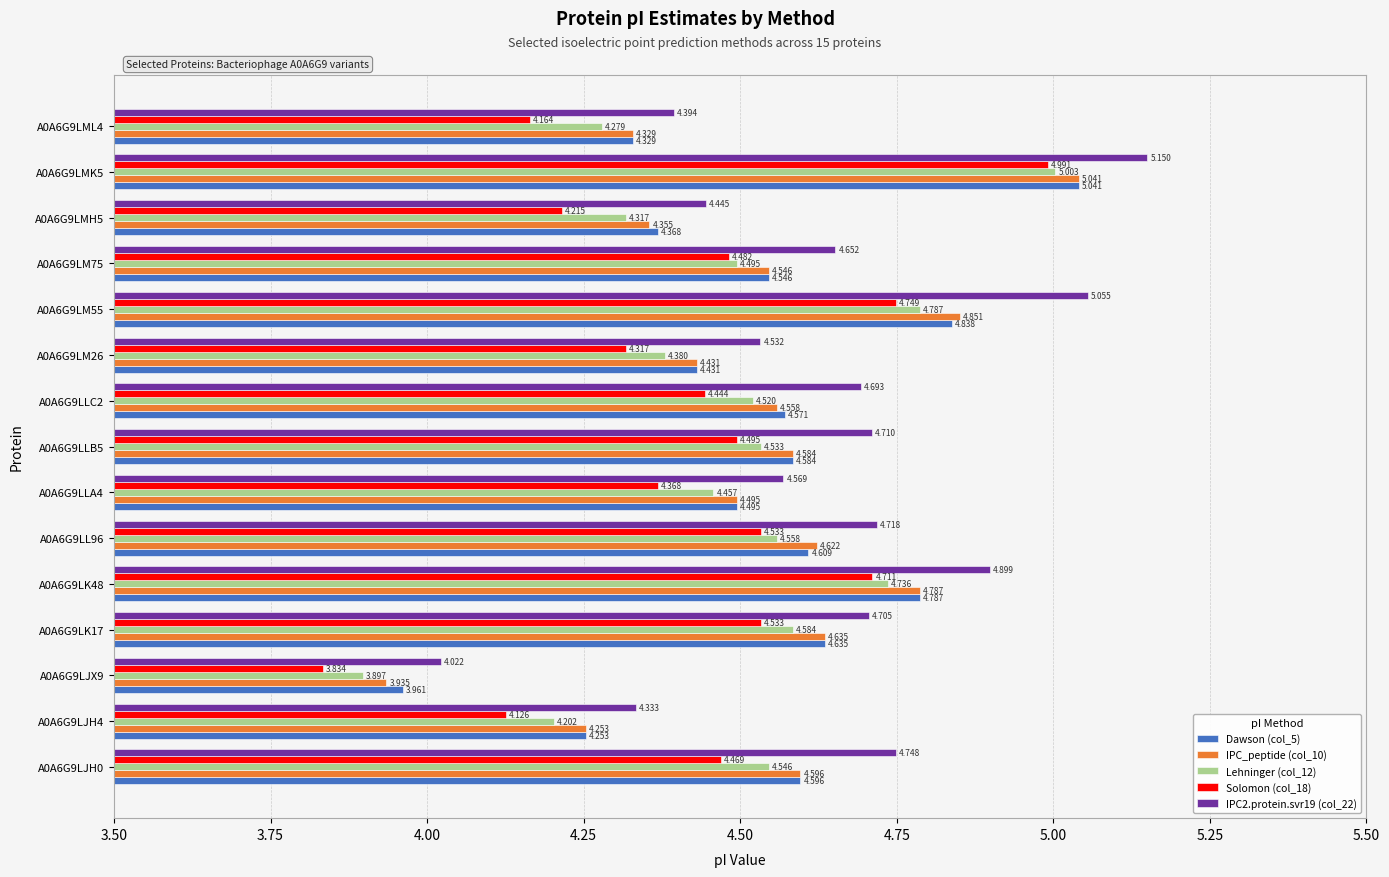

How many data points in IPC_peptide (col_10) are above 4?

14